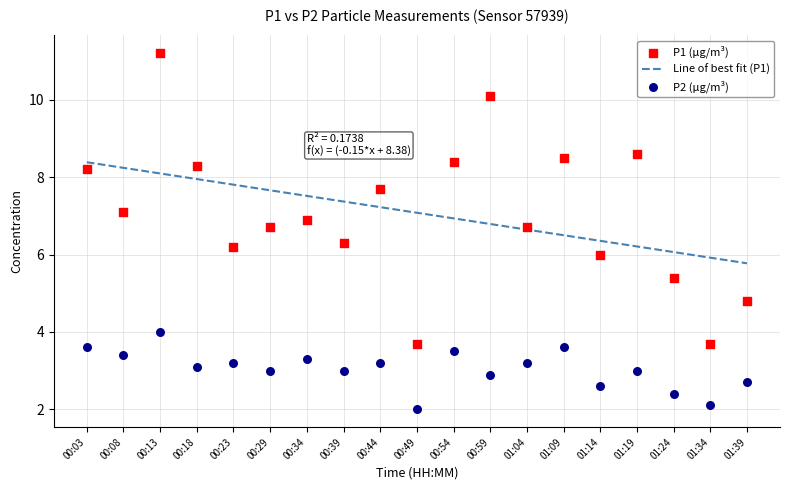

What is the total value across all series at 00:13?

15.2